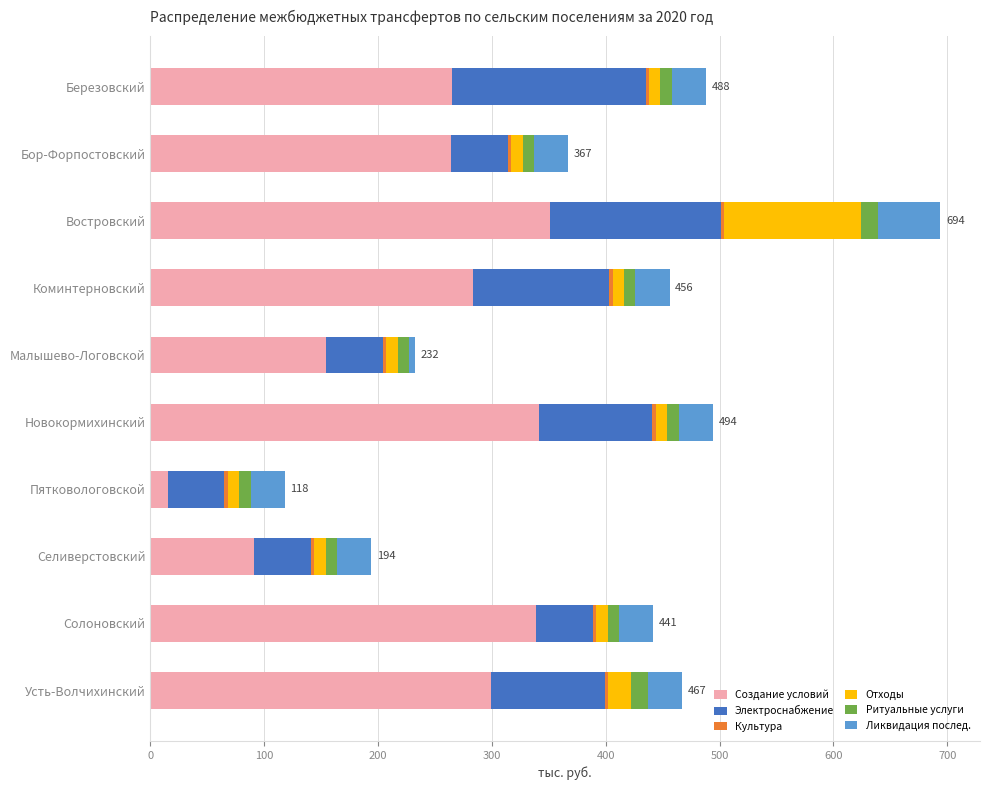

At which label is Создание условий closest to 183?

Малышево-Логовской